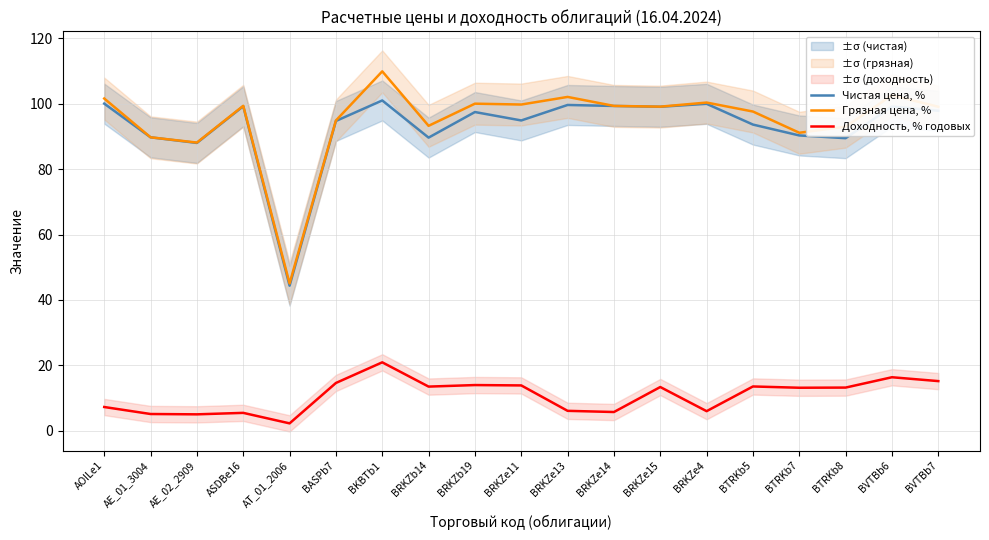

At which category is the sum across all series the highest?

BKBTb1